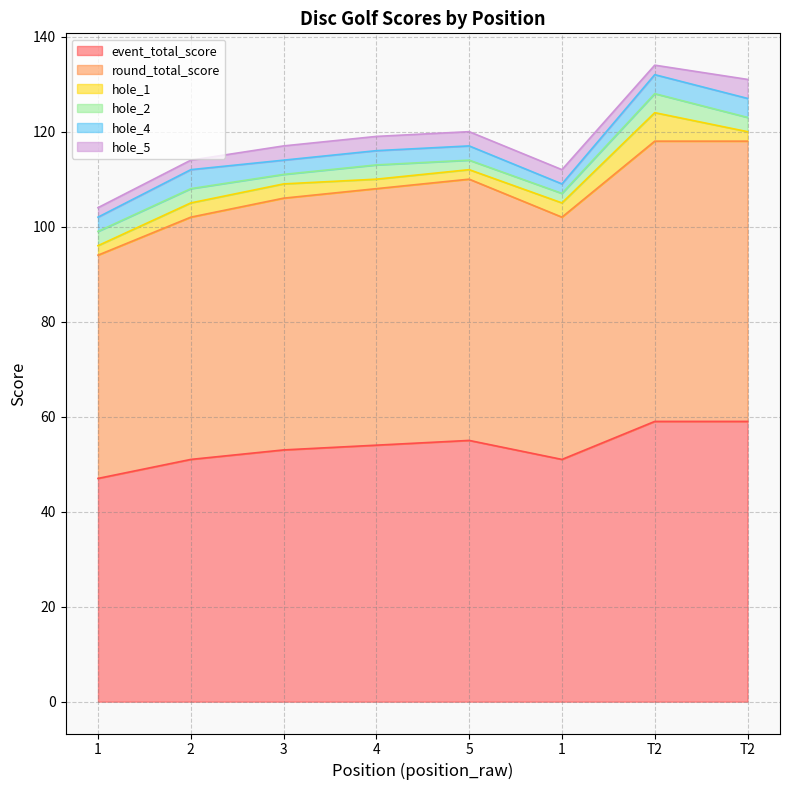

Which series has the largest total across all categories?

event_total_score